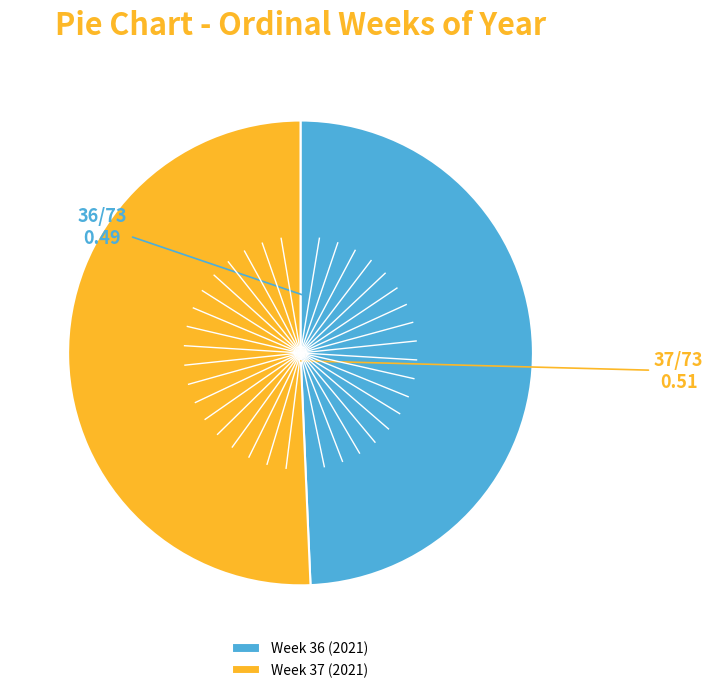

Which category has the smallest portion of the pie?

Week 36 (2021)